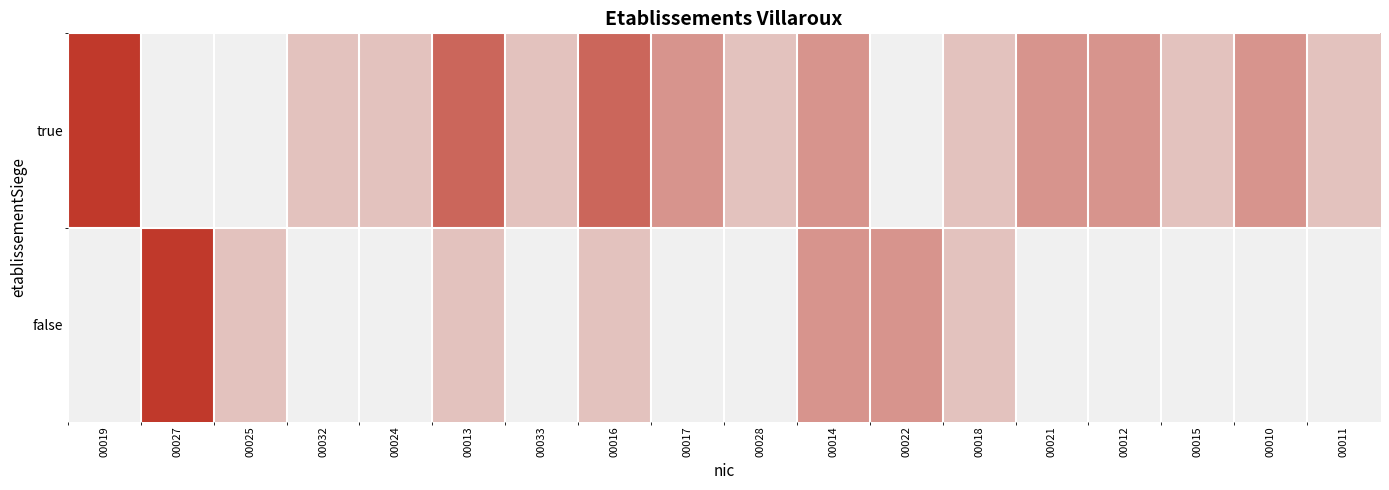

Rank the series by their maximum value, from lowest to highest.

true, false